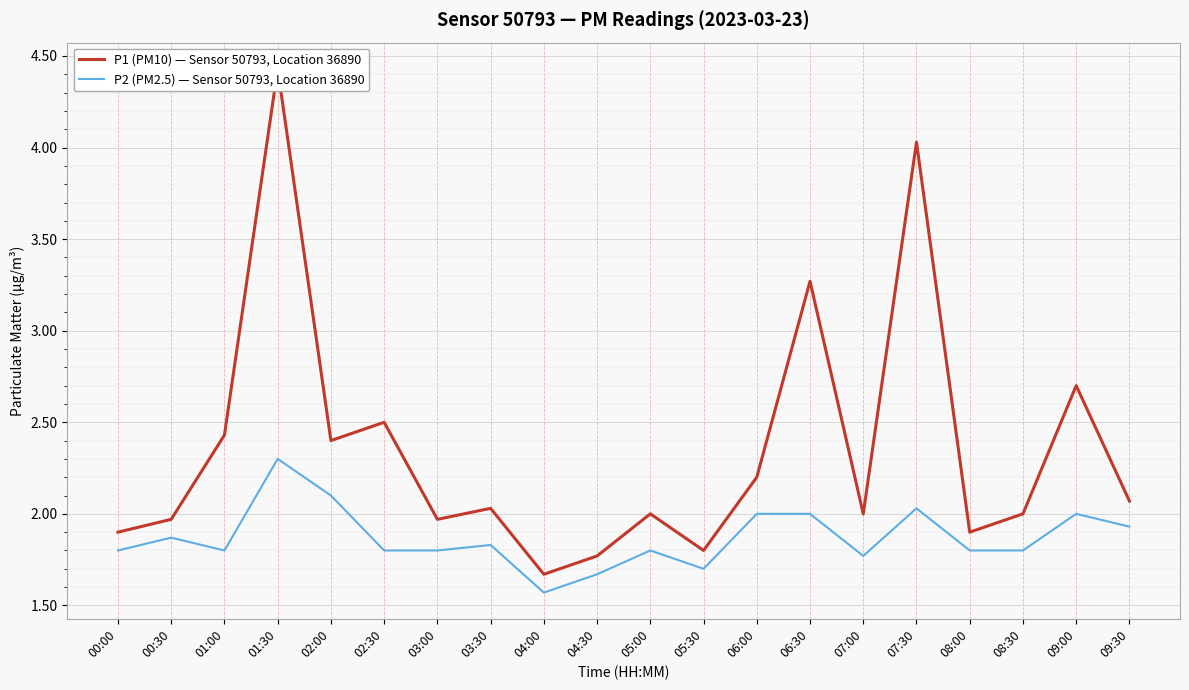

Reading left to right, extract all data points from this chart.

P1 (PM10) — Sensor 50793, Location 36890: 1.9	2.0	2.4	4.4	2.4	2.5	2.0	2.0	1.7	1.8	2.0	1.8	2.2	3.3	2.0	4.0	1.9	2.0	2.7	2.1
P2 (PM2.5) — Sensor 50793, Location 36890: 1.8	1.9	1.8	2.3	2.1	1.8	1.8	1.8	1.6	1.7	1.8	1.7	2.0	2.0	1.8	2.0	1.8	1.8	2.0	1.9